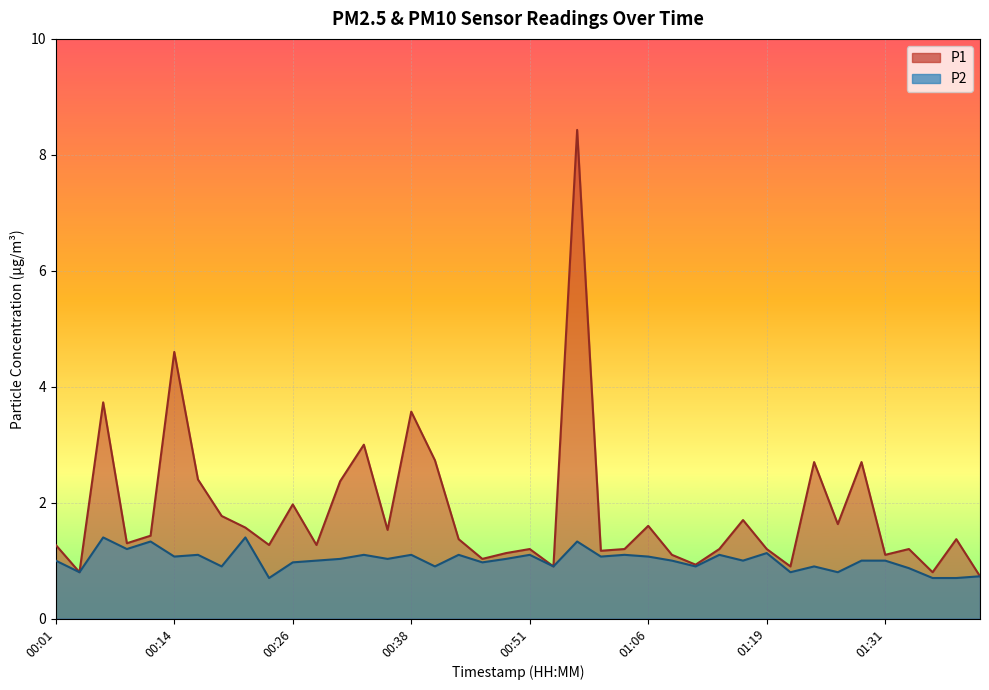

At how many categories does at least one series exceed 5?

1